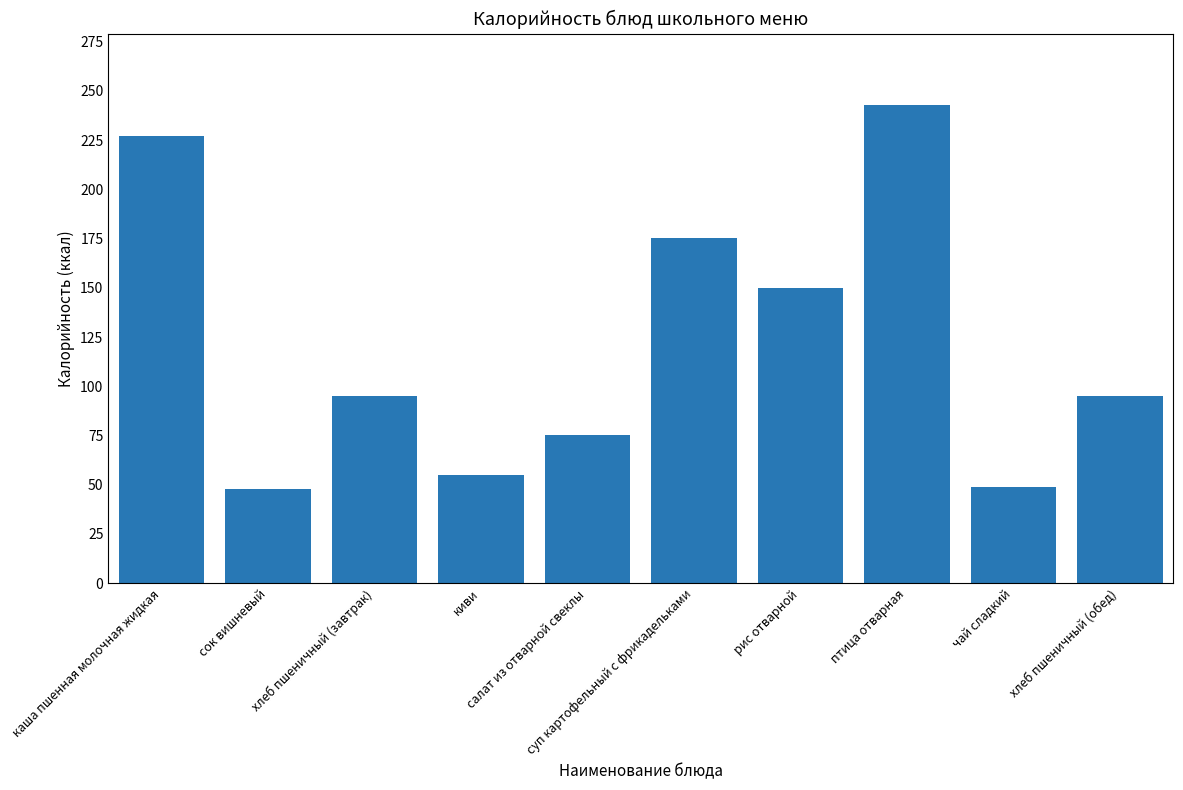

The chart shows a value of 14.2 at сок вишневый. True or false?

False